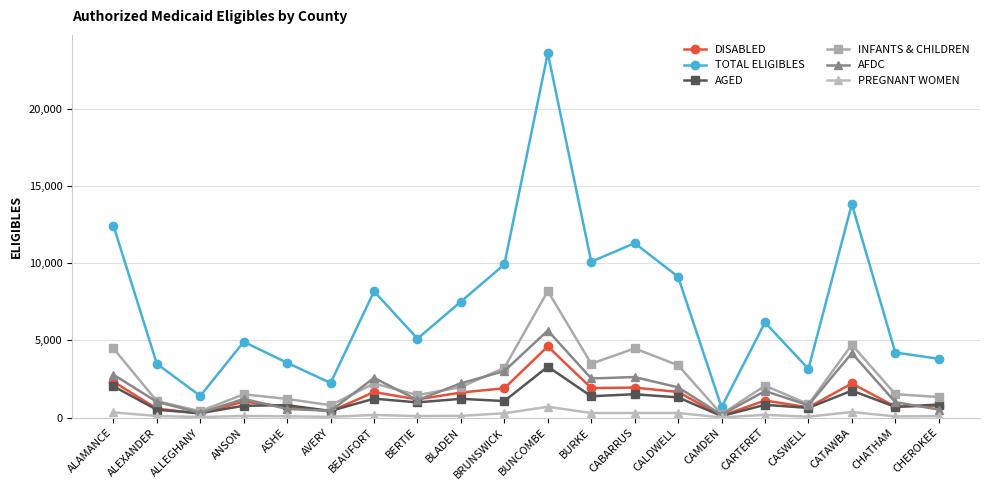

Is this an area chart (filled region under the line)?

No